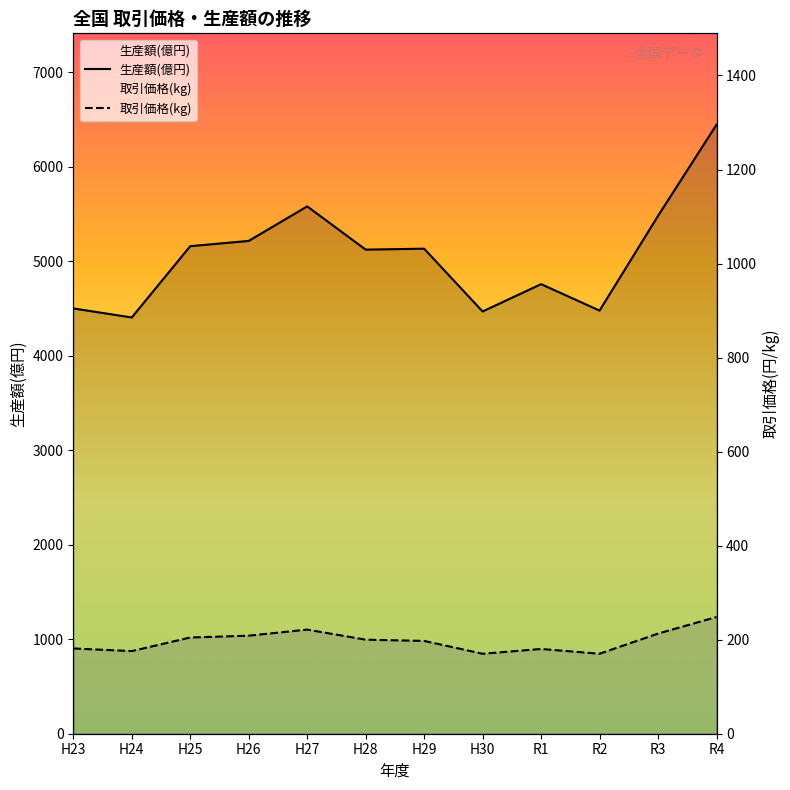

Where is the first local maximum for 取引価格(kg)?

H27